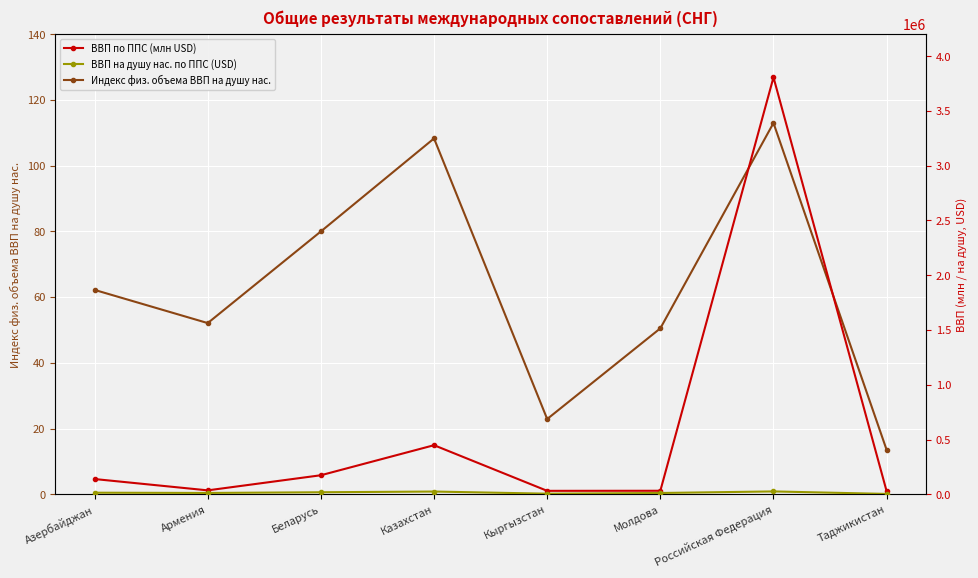

Reading right to left, list all the values displayed in this chart.

Индекс физ. объема ВВП на душу нас.: Таджикистан=13.5	Российская Федерация=113.0	Молдова=50.5	Кыргызстан=22.9	Казахстан=108.3	Беларусь=80.0	Армения=52.1	Азербайджан=62.2
ВВП по ППС (млн USD): Таджикистан=27421.0	Российская Федерация=3807099.0	Молдова=31949.0	Кыргызстан=31242.0	Казахстан=447984.0	Беларусь=173665.0	Армения=35610.0	Азербайджан=138994.0
ВВП на душу нас. по ППС (USD): Таджикистан=3103.0	Российская Федерация=25926.0	Молдова=11596.0	Кыргызстан=5257.0	Казахстан=24836.0	Беларусь=18360.0	Армения=11952.0	Азербайджан=14279.0